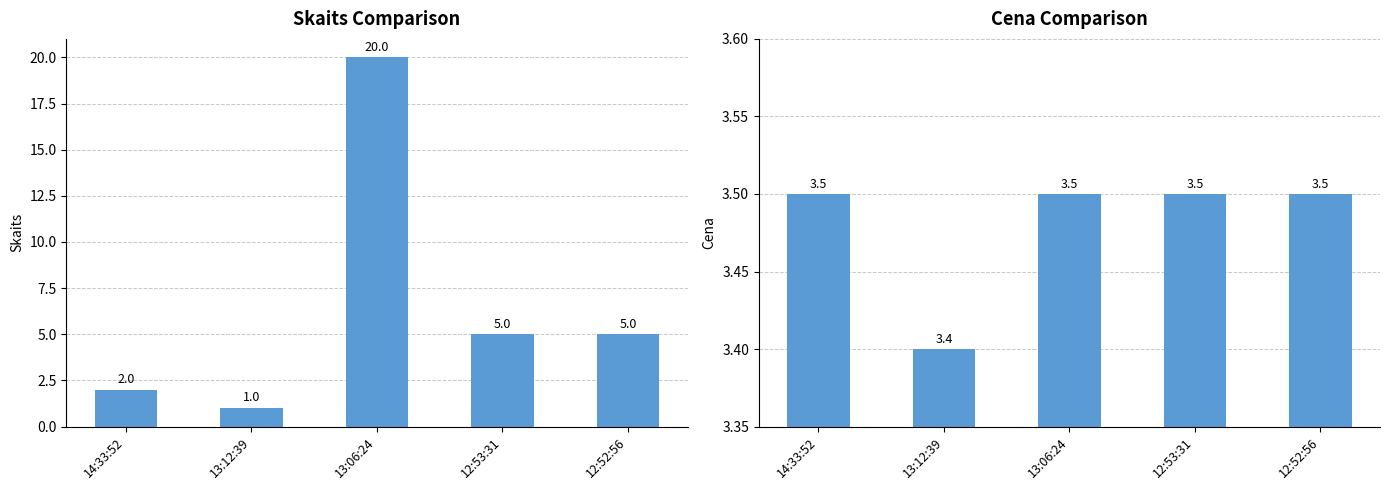

At which category is the sum across all series the highest?

13:06:24